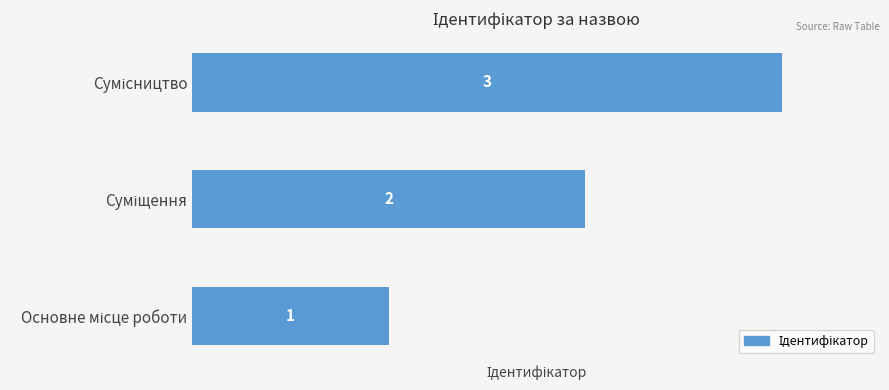

What is the greatest value displayed?

3